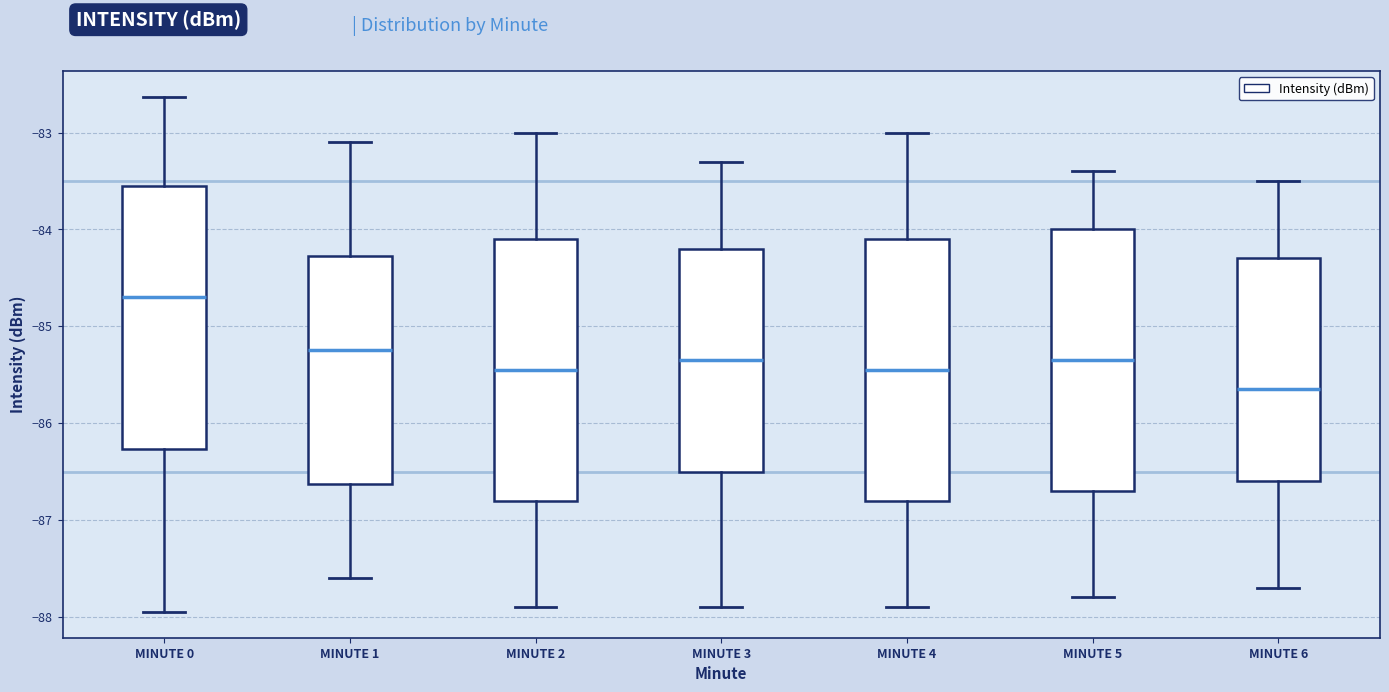

Reading left to right, read every box against the y-axis: the position of its median line, the range the box covers, and the ends of its whiskers. The values are not printed on the chart, so give them approximately, as read against the axis.

MINUTE 0: median -84.7, box -86.3 to -83.5, whiskers -87.9 to -82.6
MINUTE 1: median -85.2, box -86.6 to -84.3, whiskers -87.6 to -83.1
MINUTE 2: median -85.4, box -86.8 to -84.1, whiskers -87.9 to -83.0
MINUTE 3: median -85.3, box -86.5 to -84.2, whiskers -87.9 to -83.3
MINUTE 4: median -85.4, box -86.8 to -84.1, whiskers -87.9 to -83.0
MINUTE 5: median -85.3, box -86.7 to -84.0, whiskers -87.8 to -83.4
MINUTE 6: median -85.6, box -86.6 to -84.3, whiskers -87.7 to -83.5